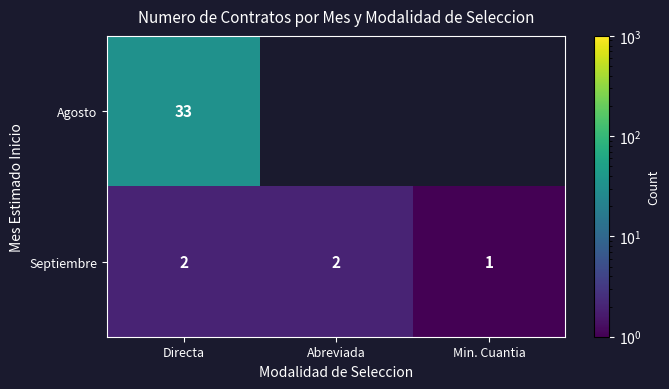

At which label is Septiembre closest to 1?

Min. Cuantia